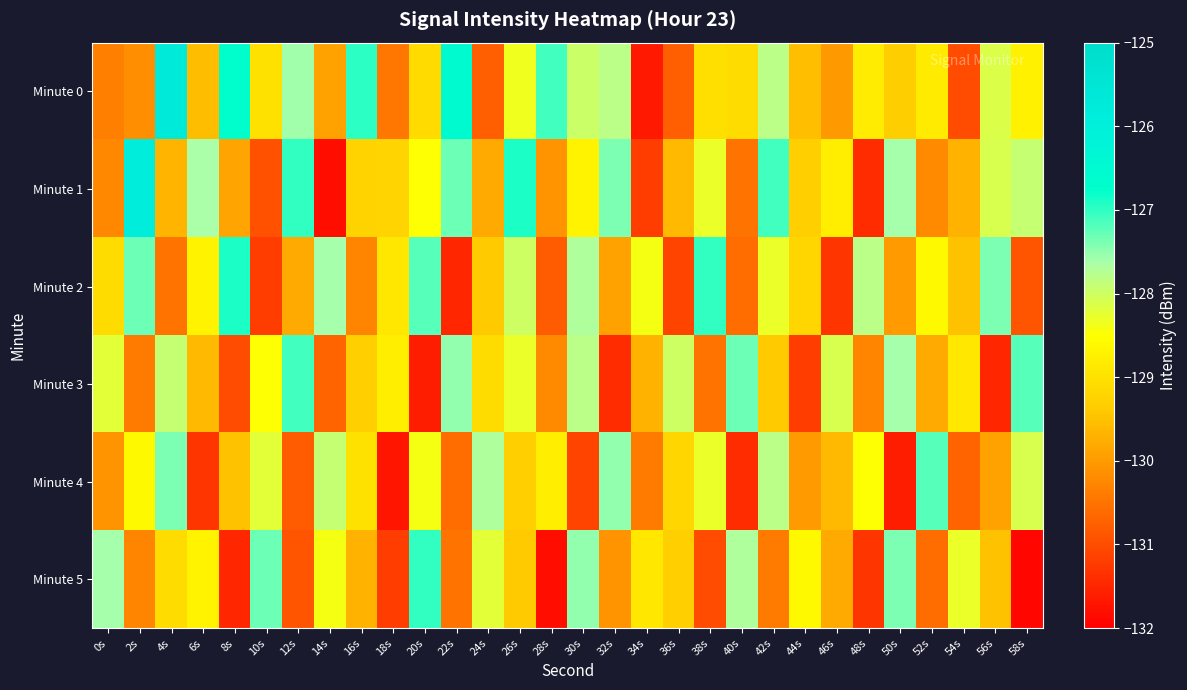

At 58s, list the series in order from smallest to largest.

Minute 5, Minute 2, Minute 0, Minute 4, Minute 1, Minute 3